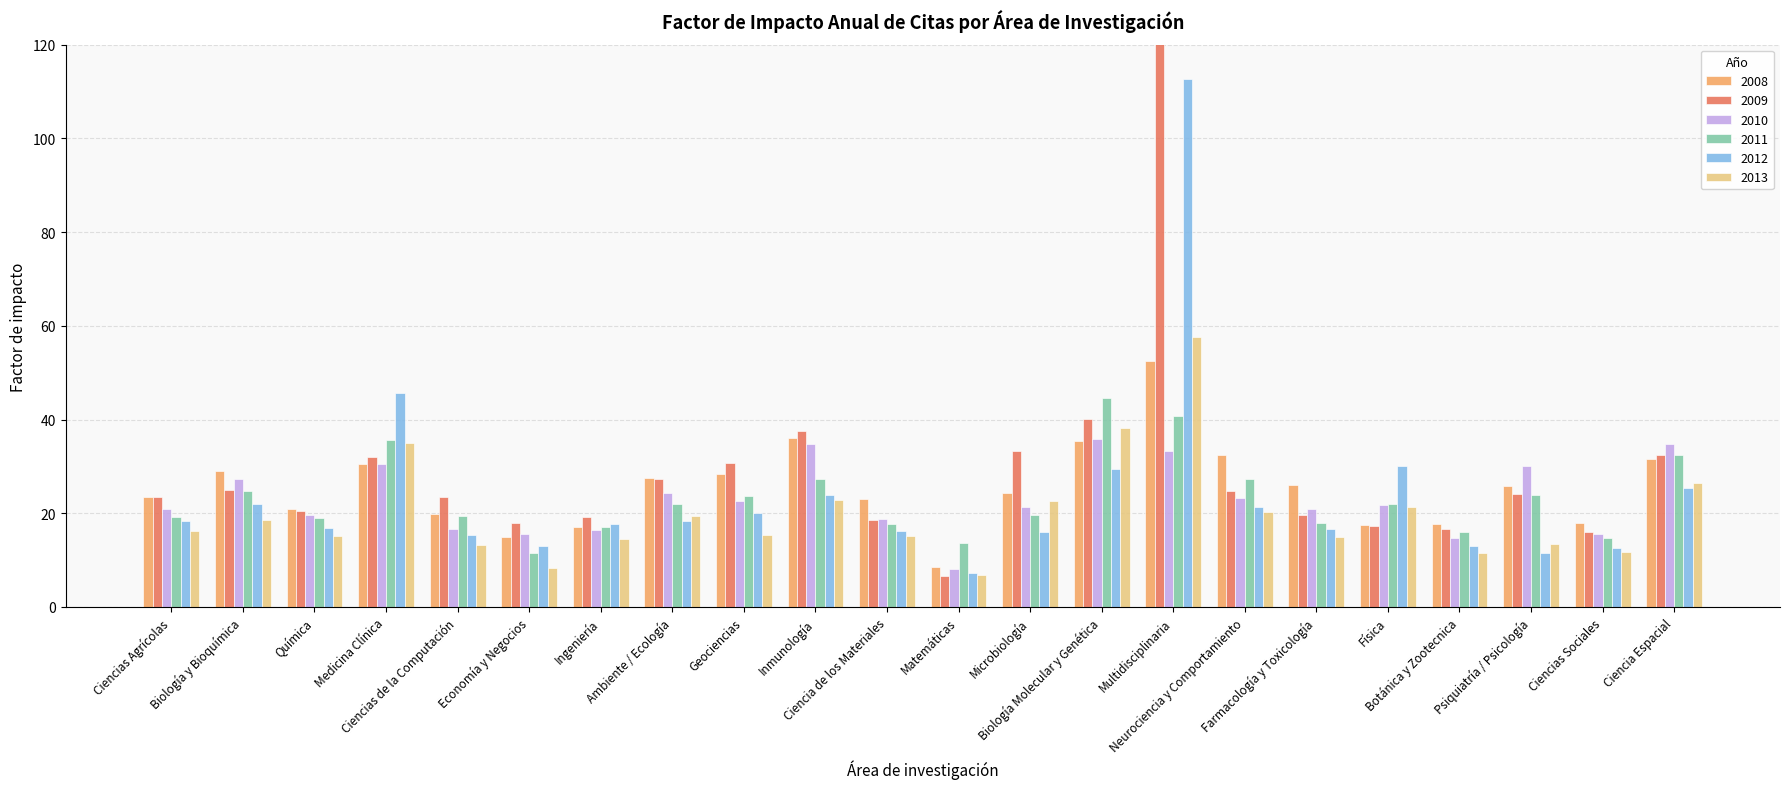

How many values in the 2011 series are below 21?

11